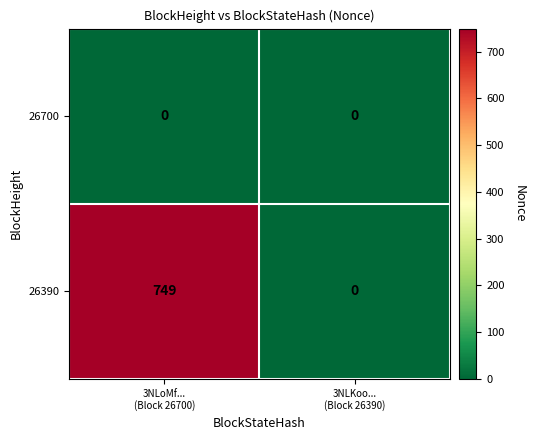

True or false: 26390 has a value of 0 at 3NLKoo... (Block 26390).

True